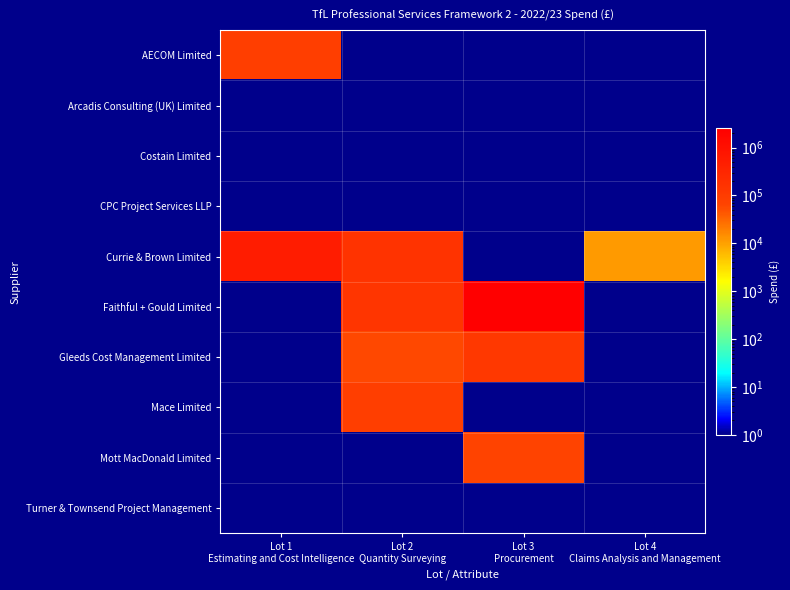

What is the minimum value shown in the chart?

0.1